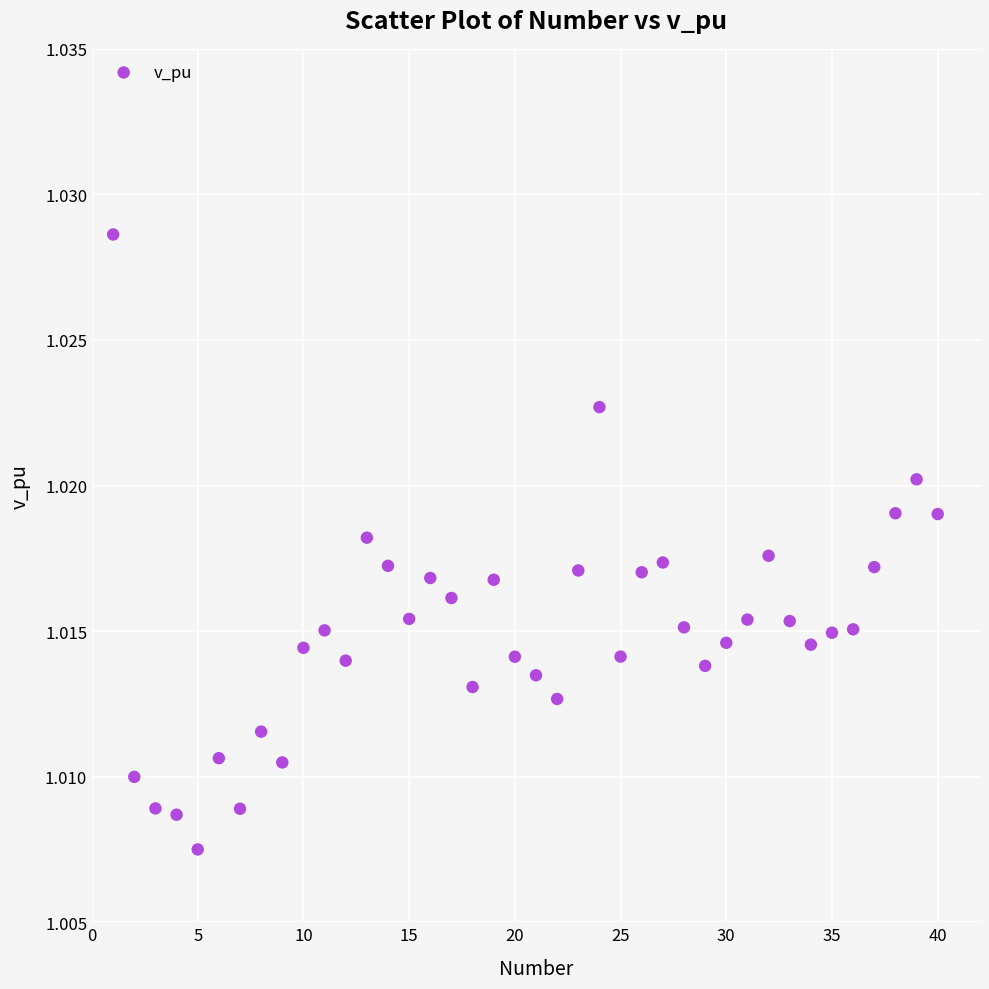

What is the range of X values (max minus min)?

39.0